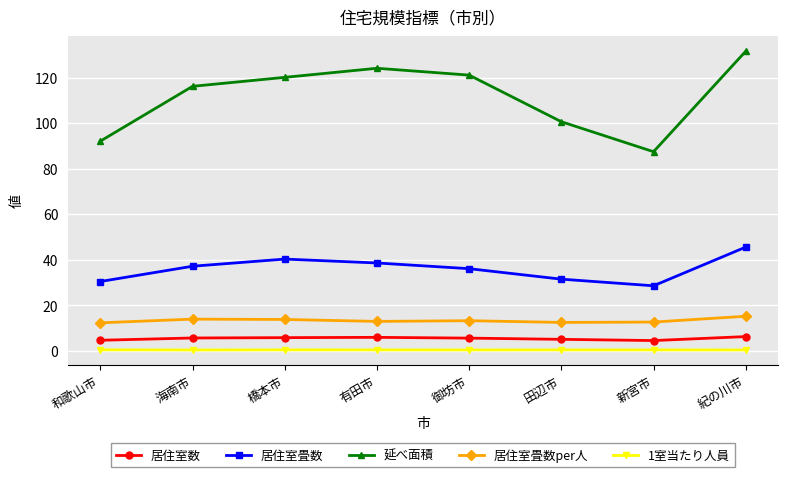

Which series has the largest total across all categories?

延べ面積